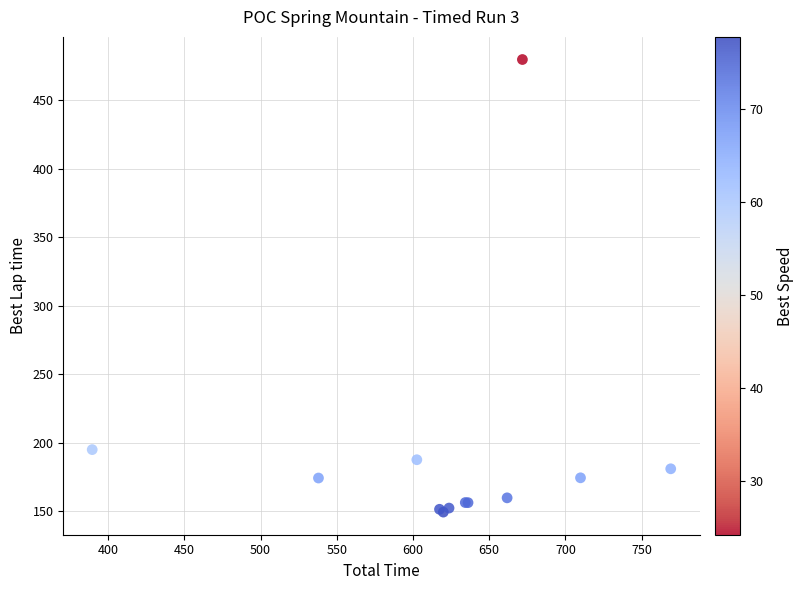

What Y value in the scatter plot is closest to 314?

195.0